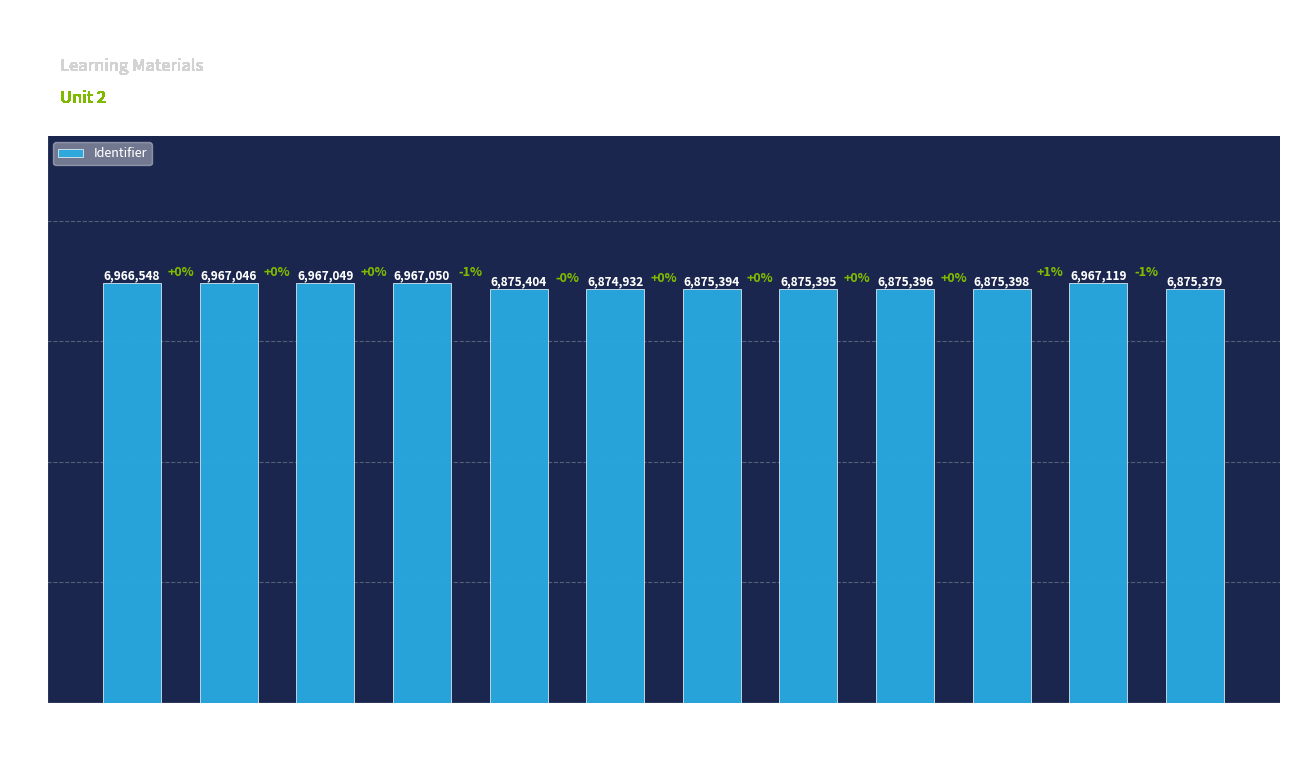

What is the difference between the maximum and minimum values?

92187